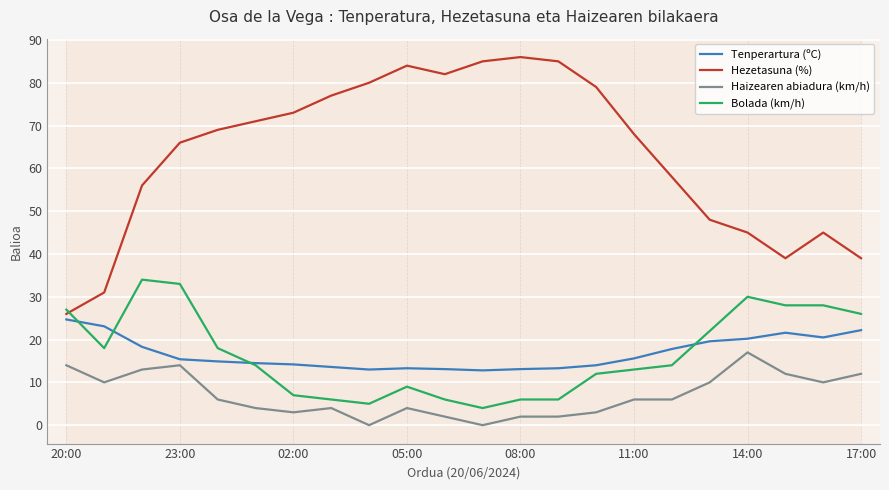

Which series has the largest total across all categories?

Hezetasuna (%)